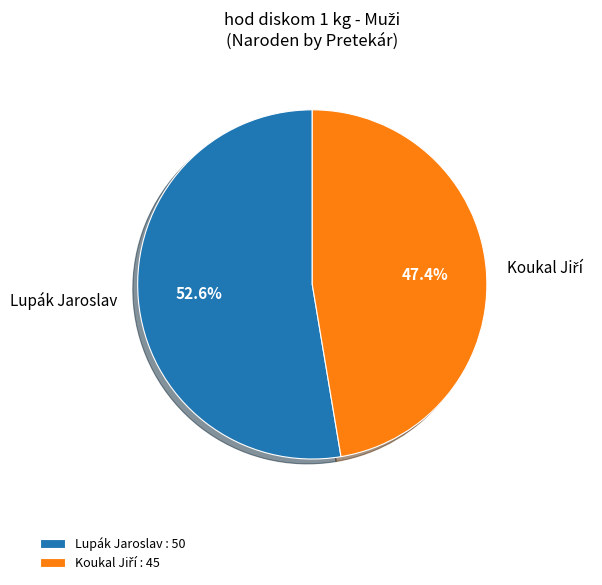

What portion of the pie excludes Lupák Jaroslav?

47.4%